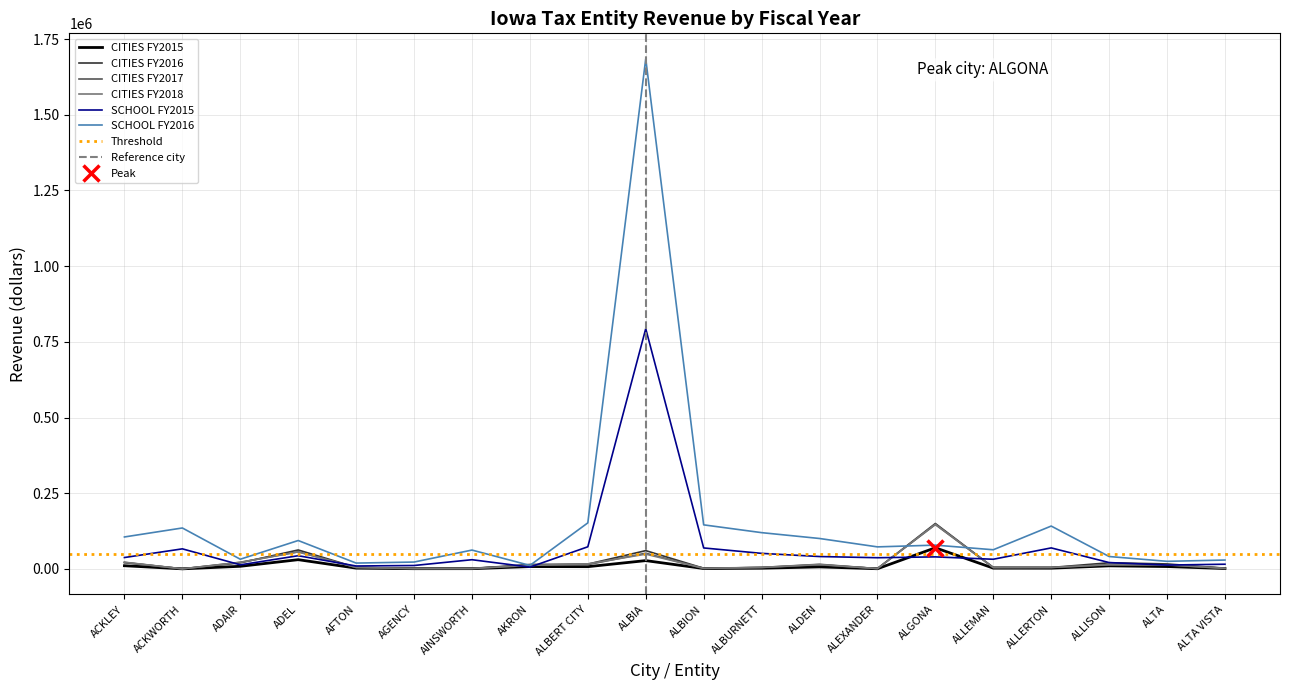

Does the chart have visible grid lines?

Yes